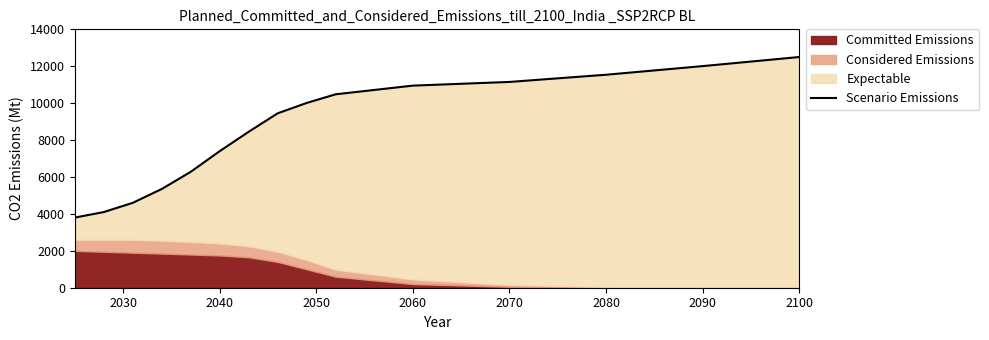

What is the value of the 10th point from the left?

10480